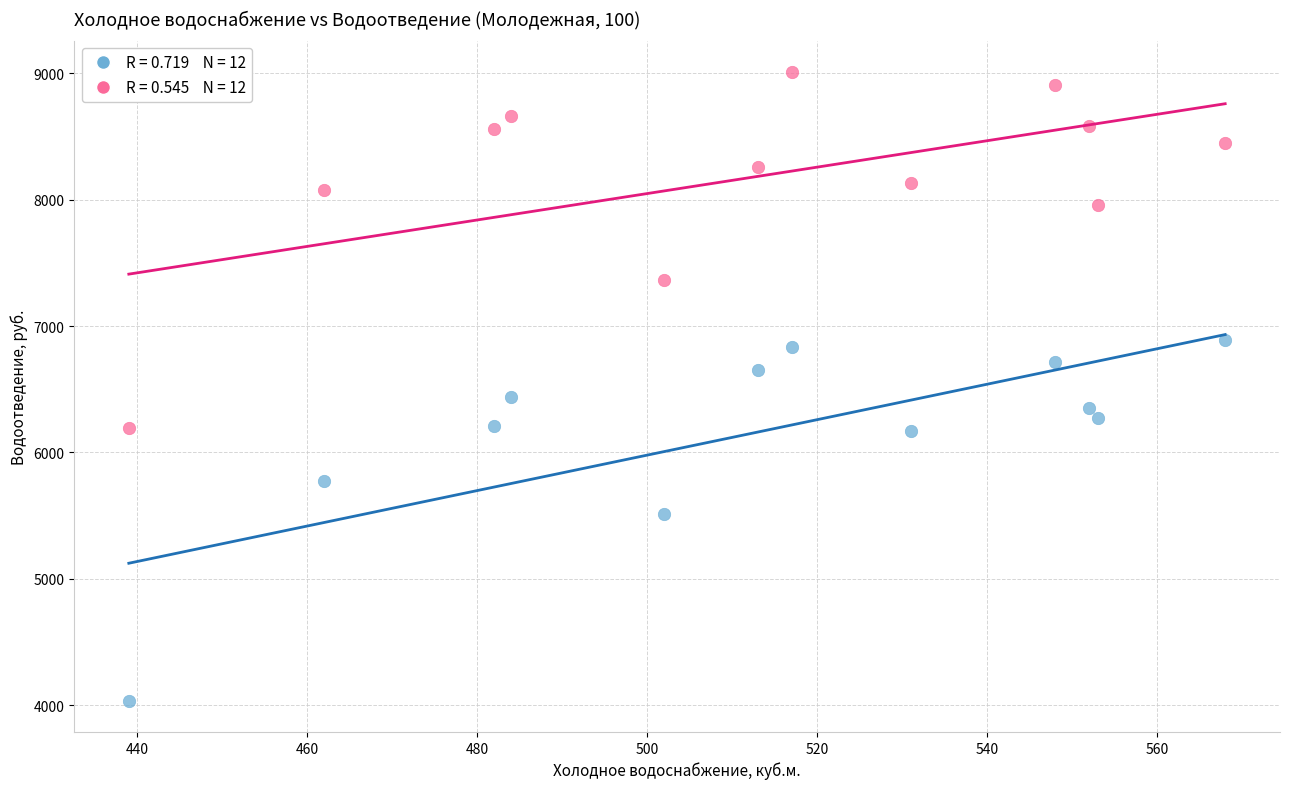

Across all data points, what is the range of X values (max minus min)?

129.0